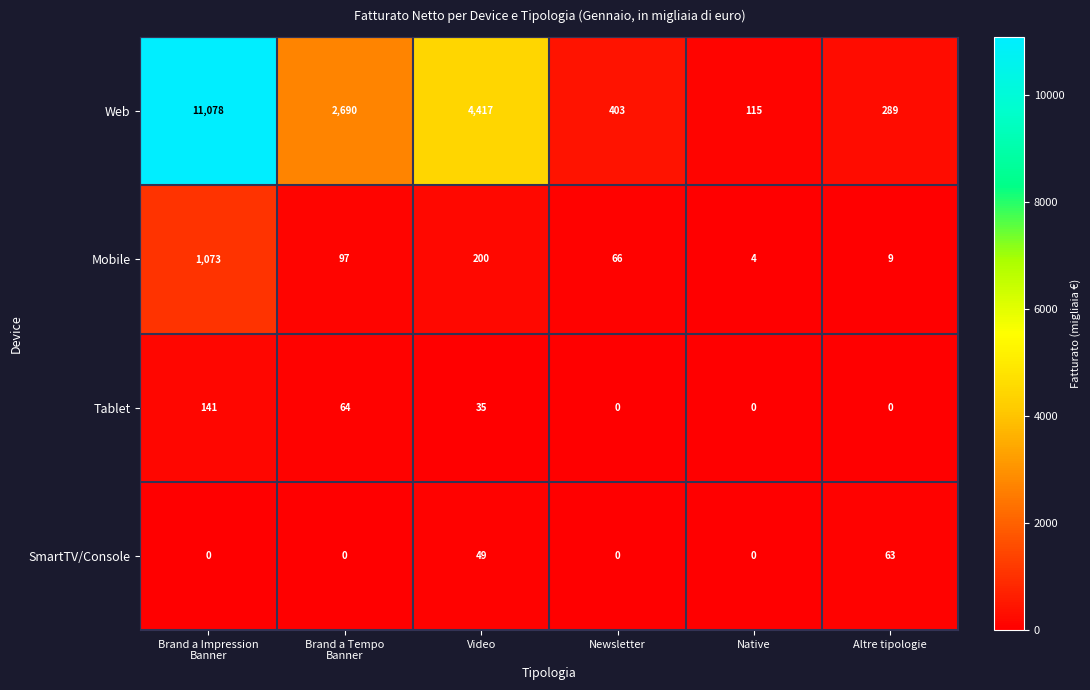

At Altre tipologie, list the series in order from smallest to largest.

Tablet, Mobile, SmartTV/Console, Web